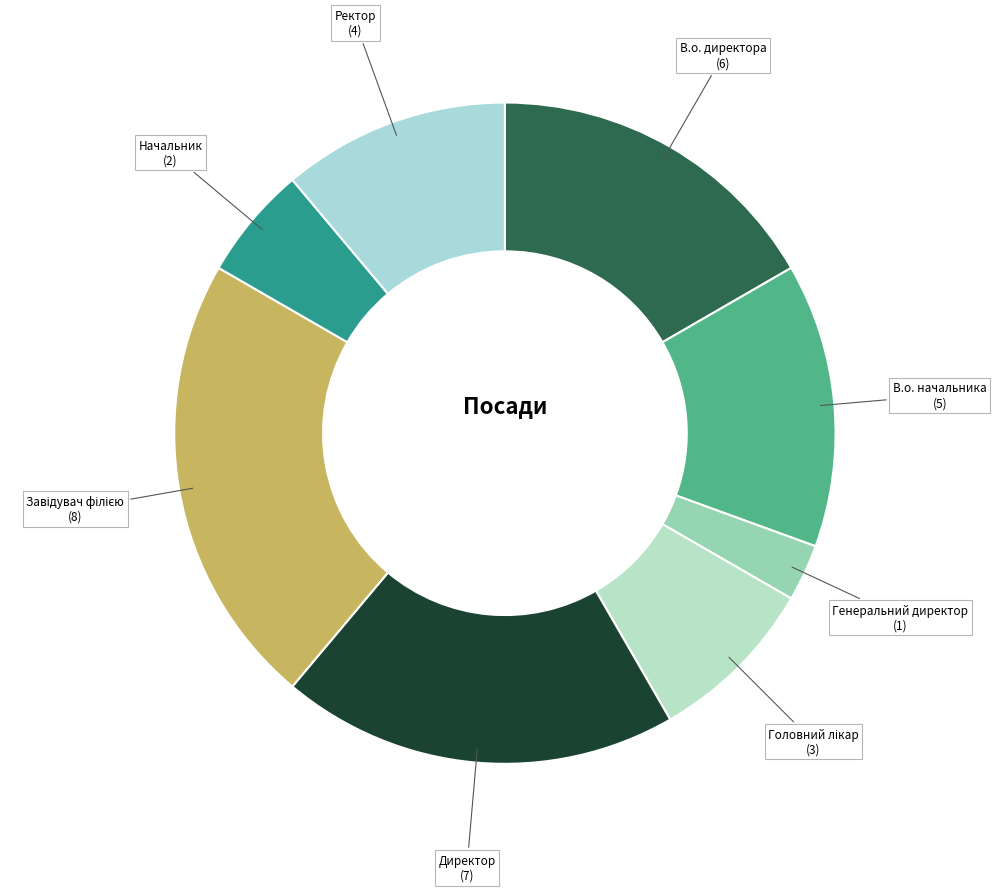

Between Начальник and В.о. директора, which is larger?

В.о. директора